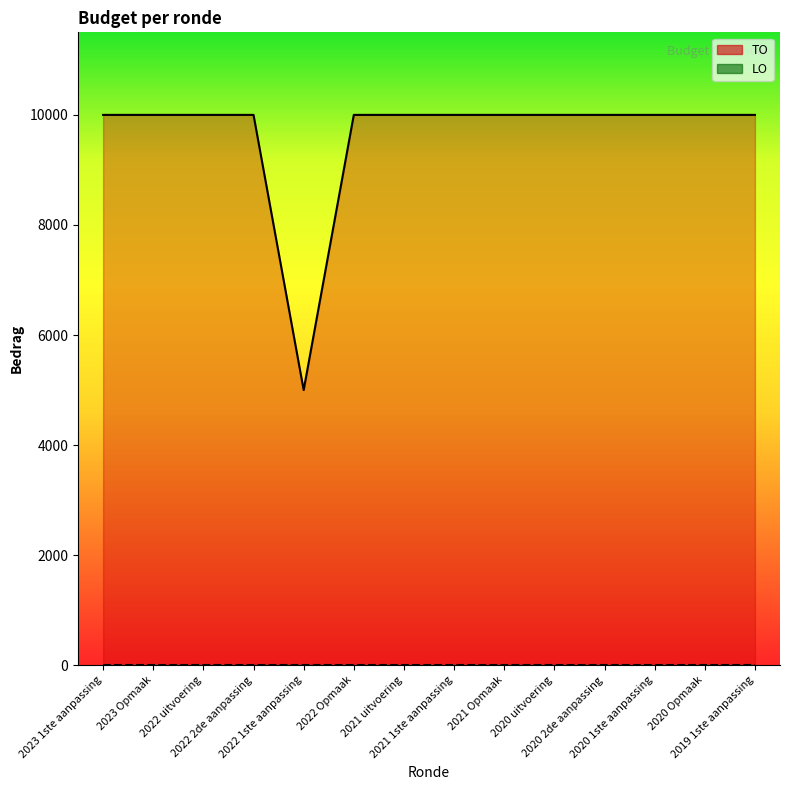

Where is the first local minimum for TO?

2022 1ste aanpassing